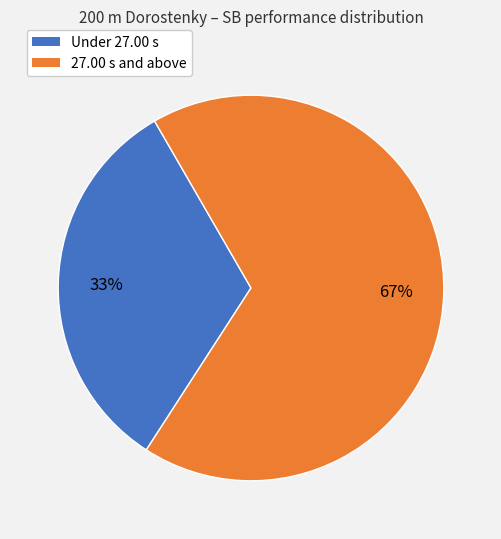

To the nearest percent, what is the average slice percentage?

50%